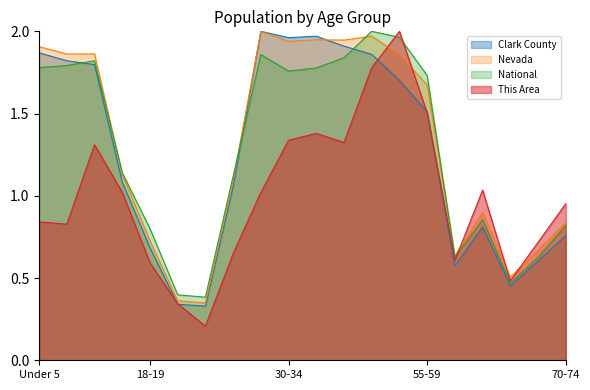

What is the smallest value displayed?

0.2